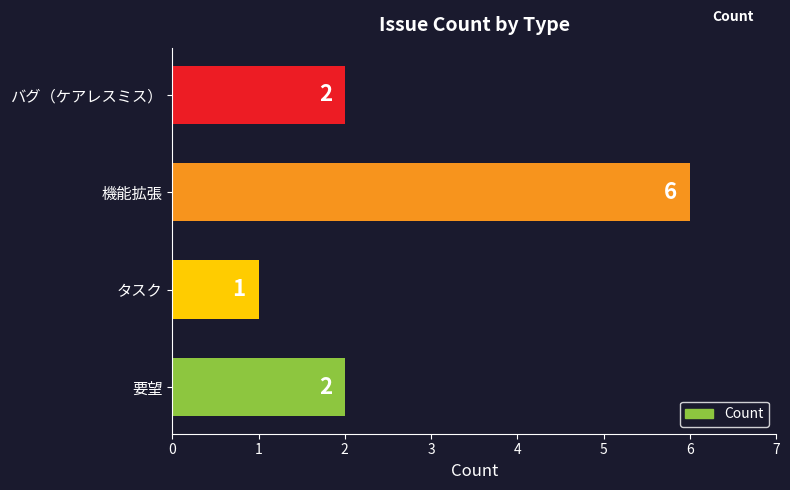

What is the sum of the values at 要望 and タスク?

3